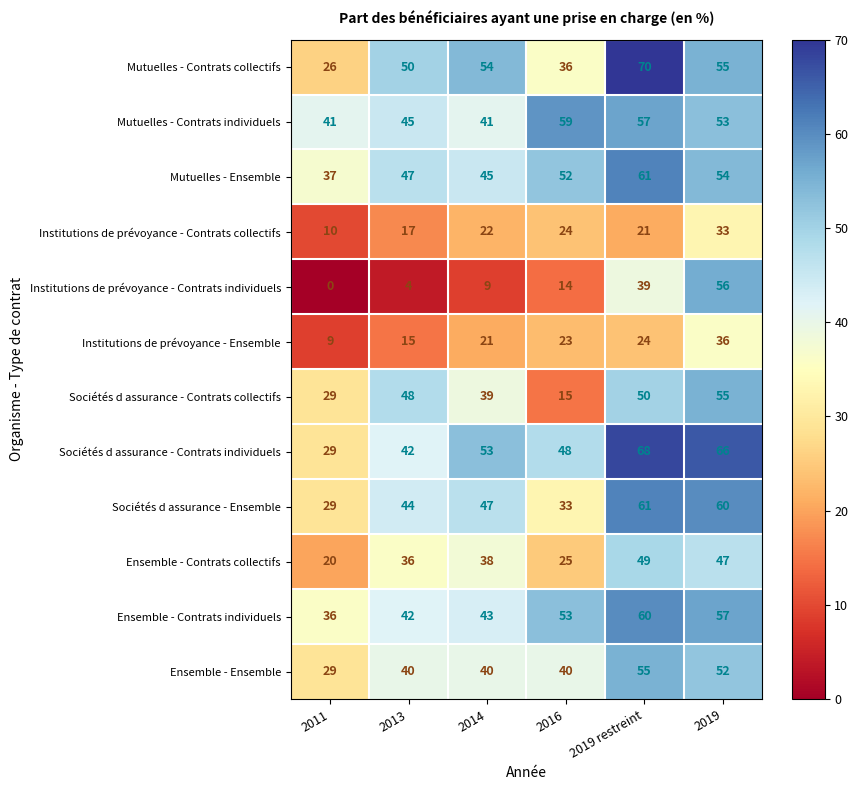

Which series has the largest range (max minus min)?

Institutions de prévoyance - Contrats individuels